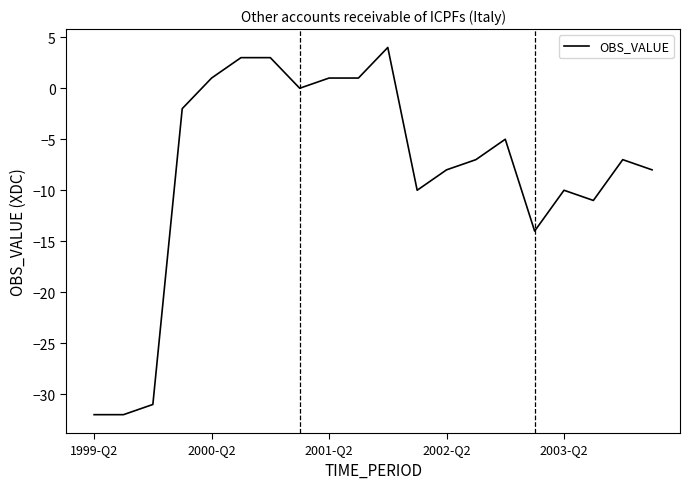

What is the greatest value displayed?

4